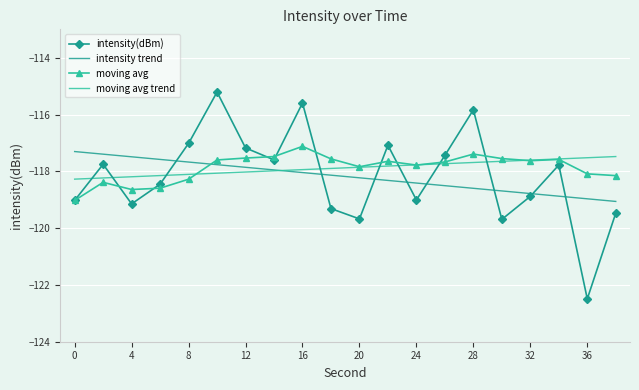

What is the smallest value displayed?

-122.5